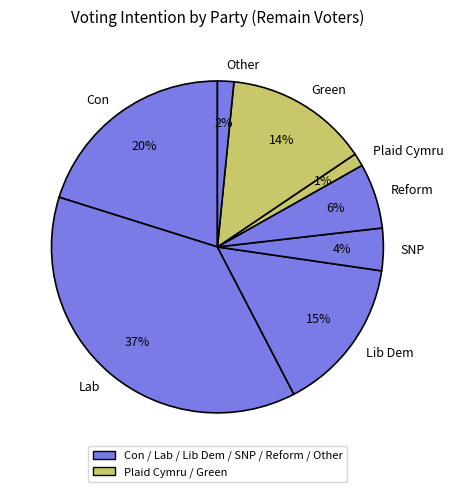

How many segments does this pie chart have?

8